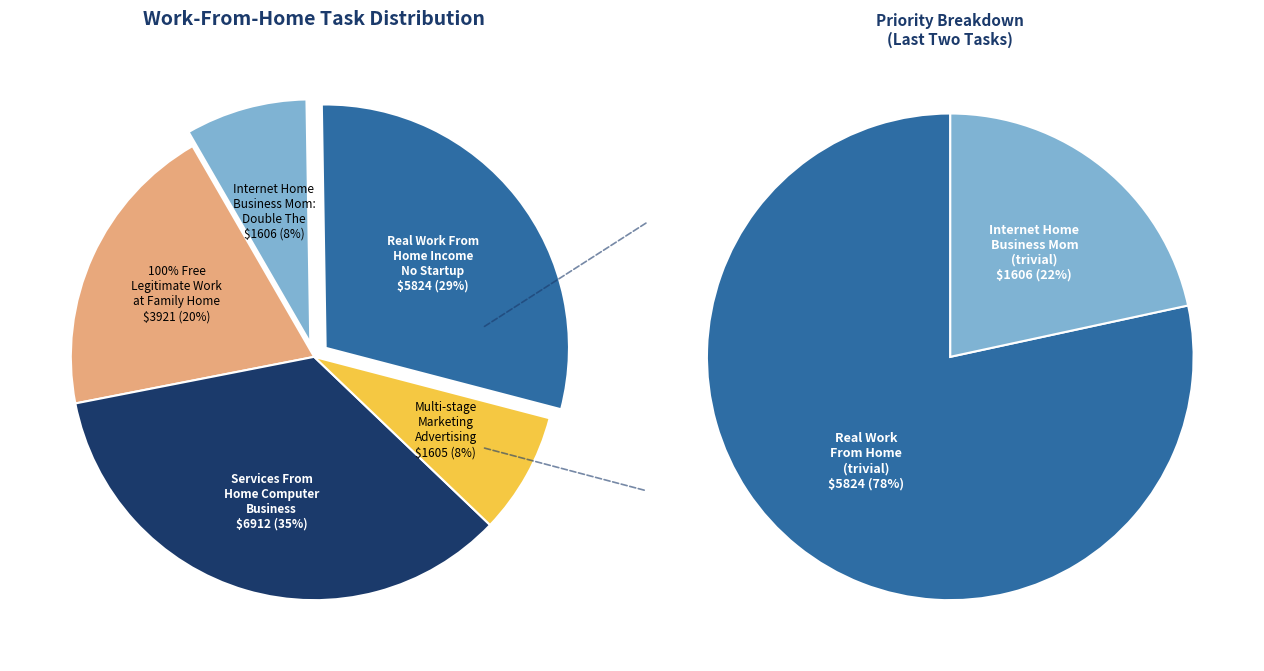

Is the sum of Multi-stage Marketing and Advertising and Services From Home Computer Business greater than half?

No